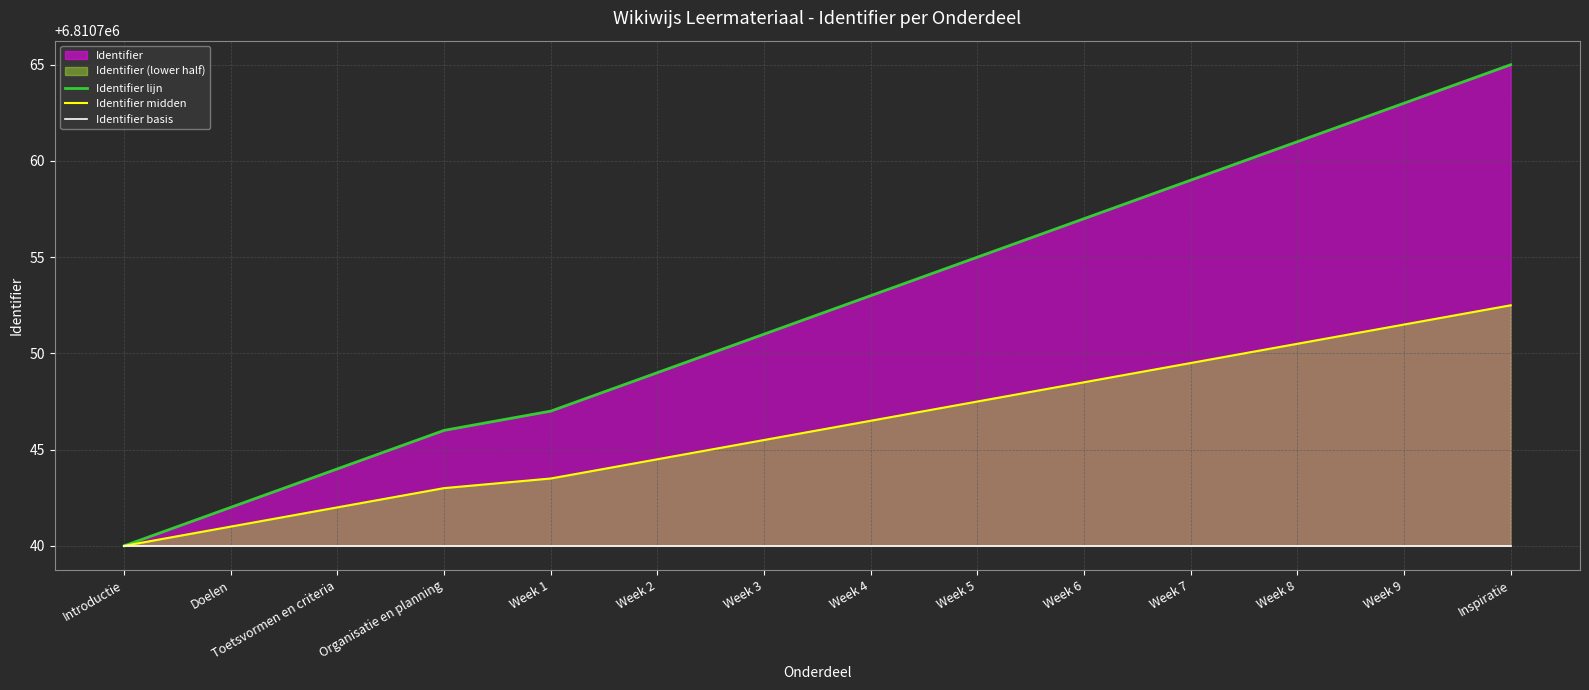

True or false: Identifier basis and Identifier lijn cross at least once.

False